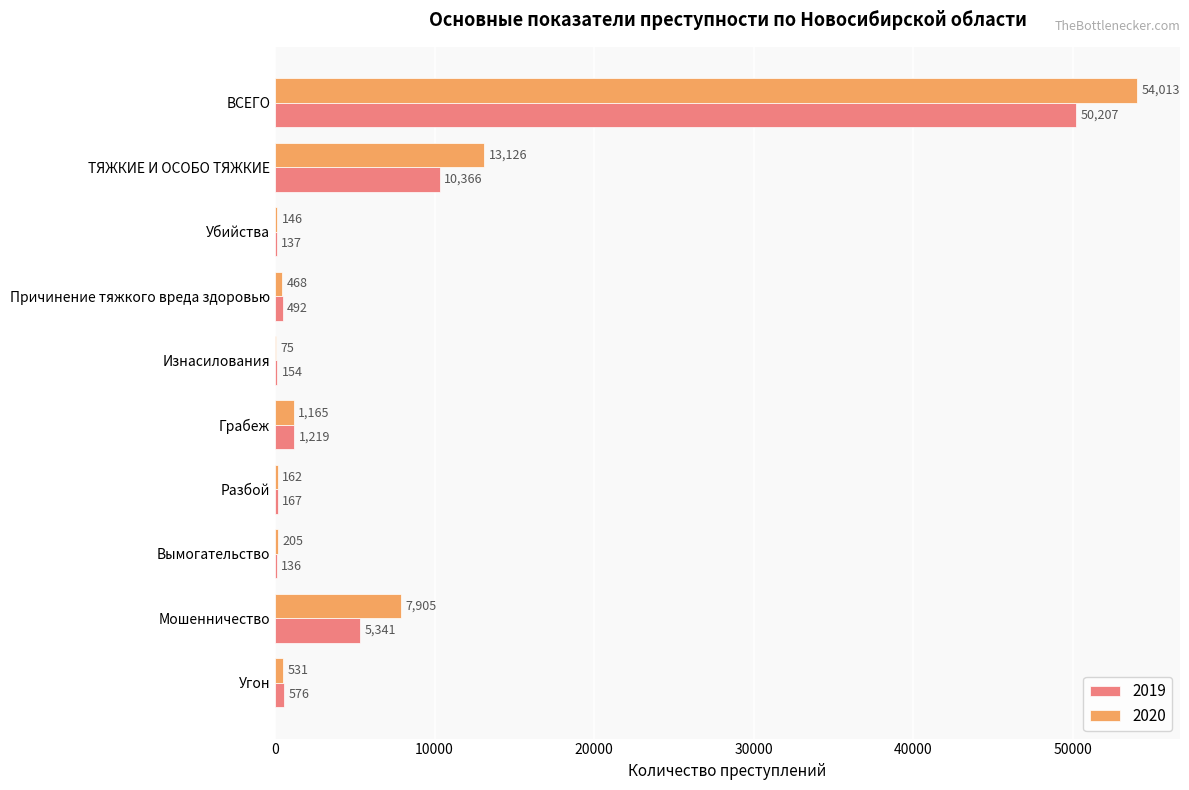

What is the sum of the 2019 values at Угон and Изнасилования?

730